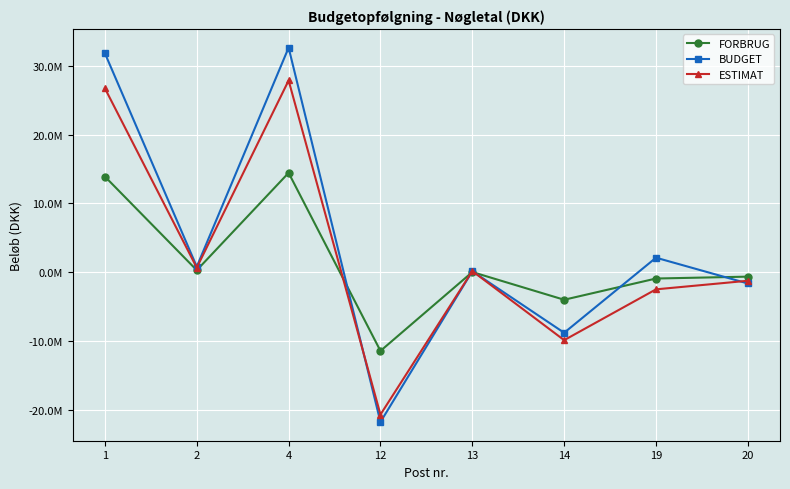

What are all the series names shown in the legend?

FORBRUG, BUDGET, ESTIMAT